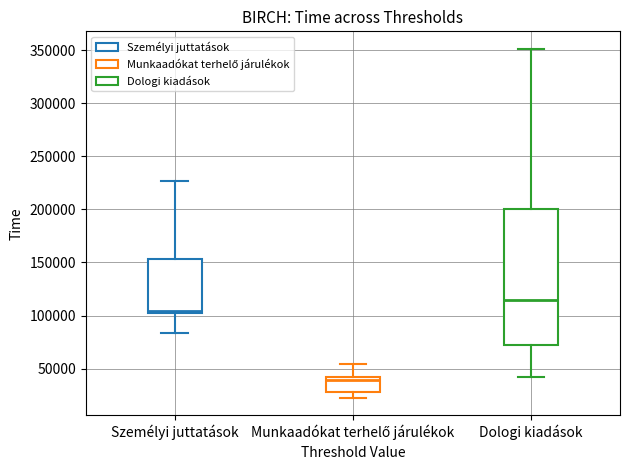

Where does the median line of the box for Személyi juttatások sit on the y-axis? The values are not printed on the chart, so give them approximately, as read against the axis.

105000